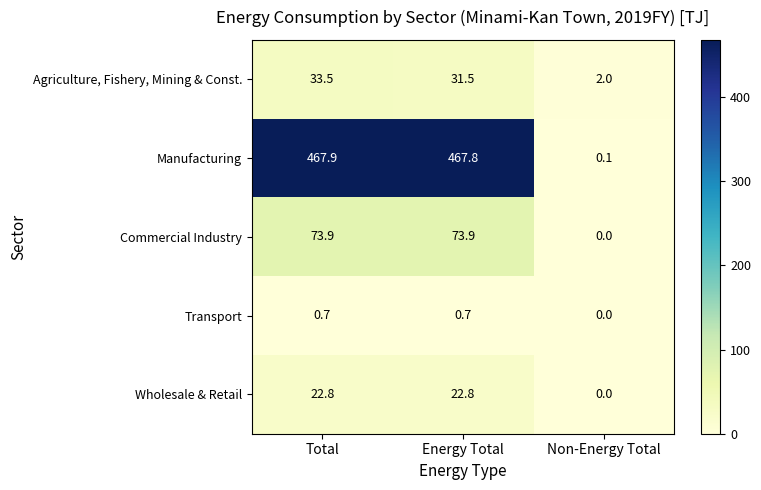

Reading left to right, transcribe all the data shown in this chart.

Agriculture, Fishery, Mining & Const.: Total=33.5	Energy Total=31.5	Non-Energy Total=2.0
Manufacturing: Total=467.9	Energy Total=467.8	Non-Energy Total=0.1
Commercial Industry: Total=73.9	Energy Total=73.9	Non-Energy Total=0.0
Transport: Total=0.7	Energy Total=0.7	Non-Energy Total=0.0
Wholesale & Retail: Total=22.8	Energy Total=22.8	Non-Energy Total=0.0